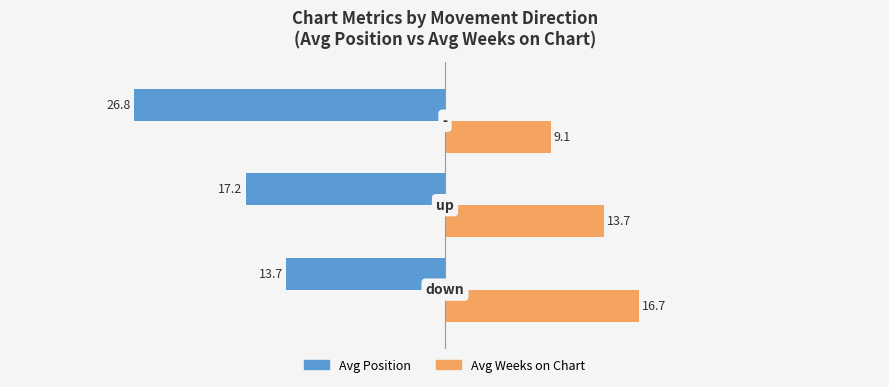

What is the smallest value displayed?

-26.8